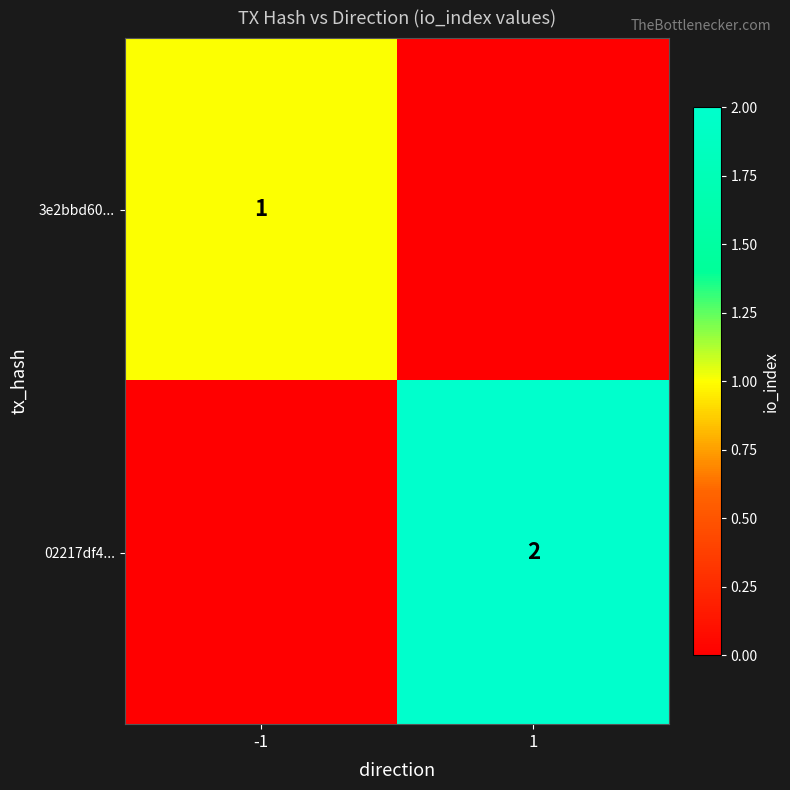

True or false: 02217df4... has a value of 2 at 1.

True